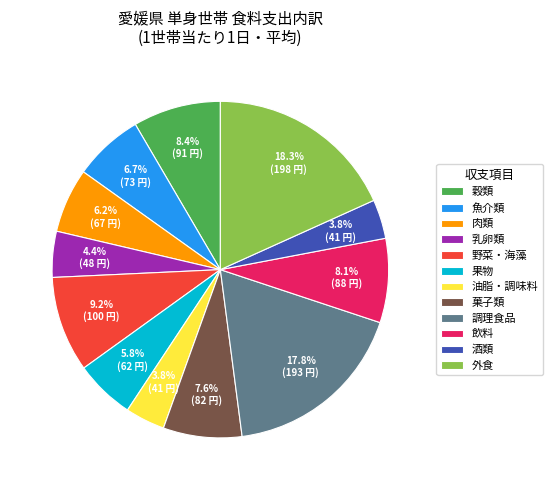

Which has a higher value, 油脂・調味料 or 穀類?

穀類